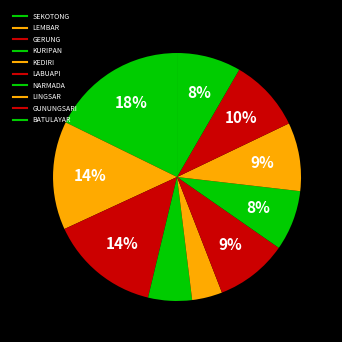

How many segments does this pie chart have?

10